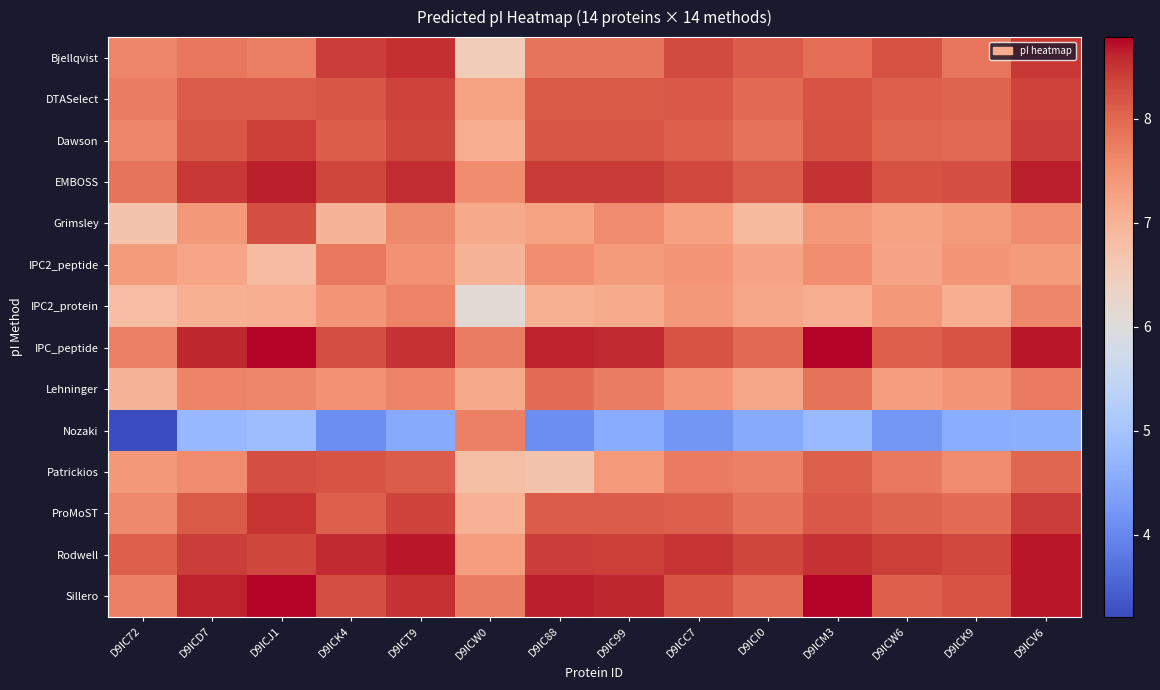

How many categories are shown in the chart?

14